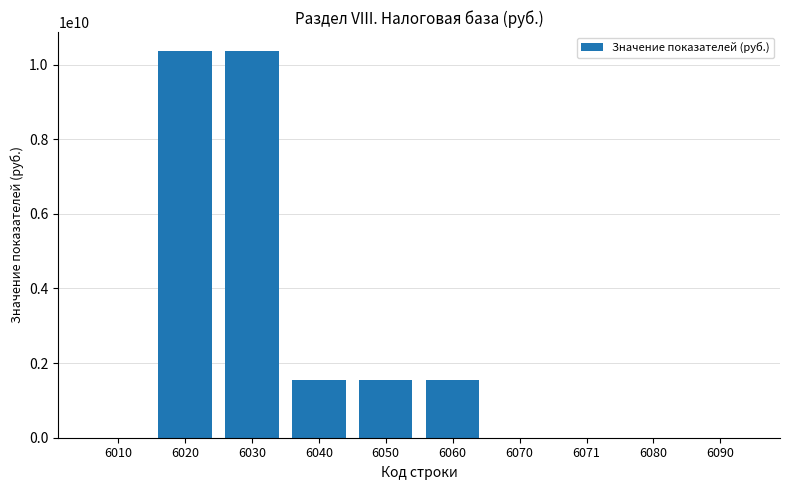

What is the maximum value shown in the chart?

10354123918